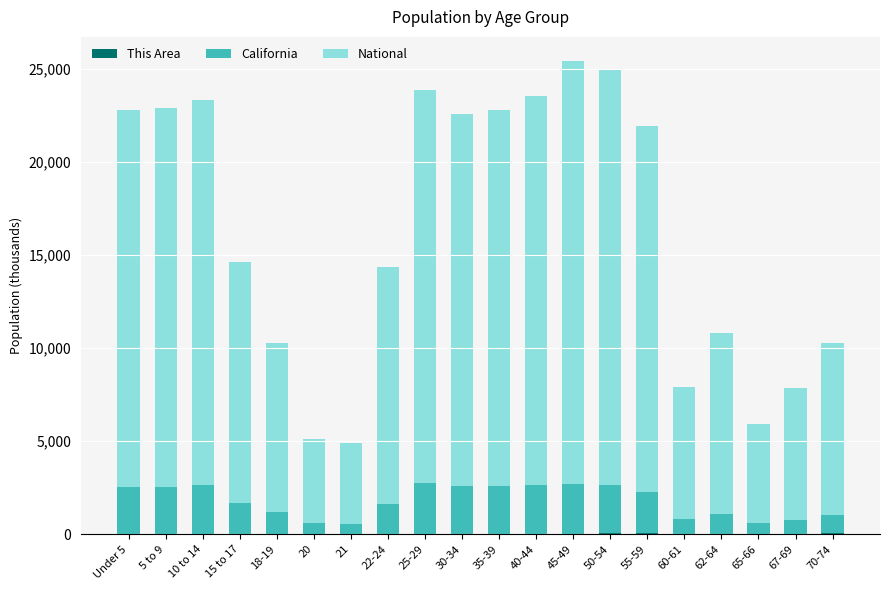

Rank the categories by California value from lowest to highest.

21, 65-66, 20, 67-69, 60-61, 70-74, 62-64, 18-19, 22-24, 15 to 17, 55-59, 5 to 9, Under 5, 50-54, 30-34, 35-39, 10 to 14, 40-44, 45-49, 25-29